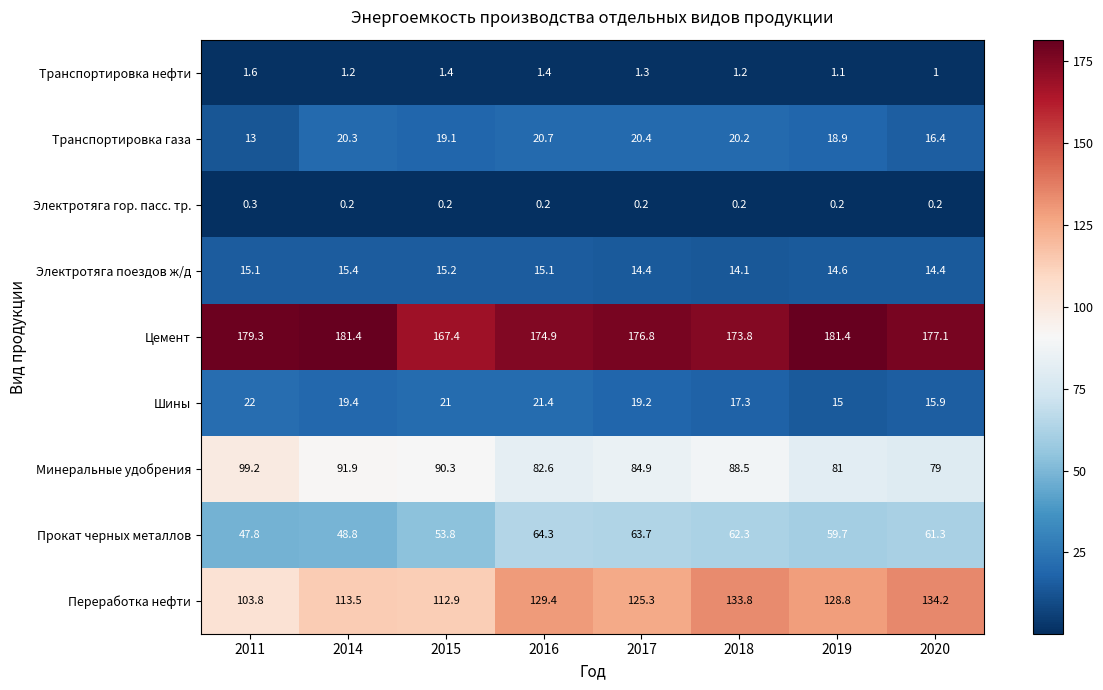

Rank the series at 2016 from highest to lowest value.

Цемент, Переработка нефти, Минеральные удобрения, Прокат черных металлов, Шины, Транспортировка газа, Электротяга поездов ж/д, Транспортировка нефти, Электротяга гор. пасс. тр.